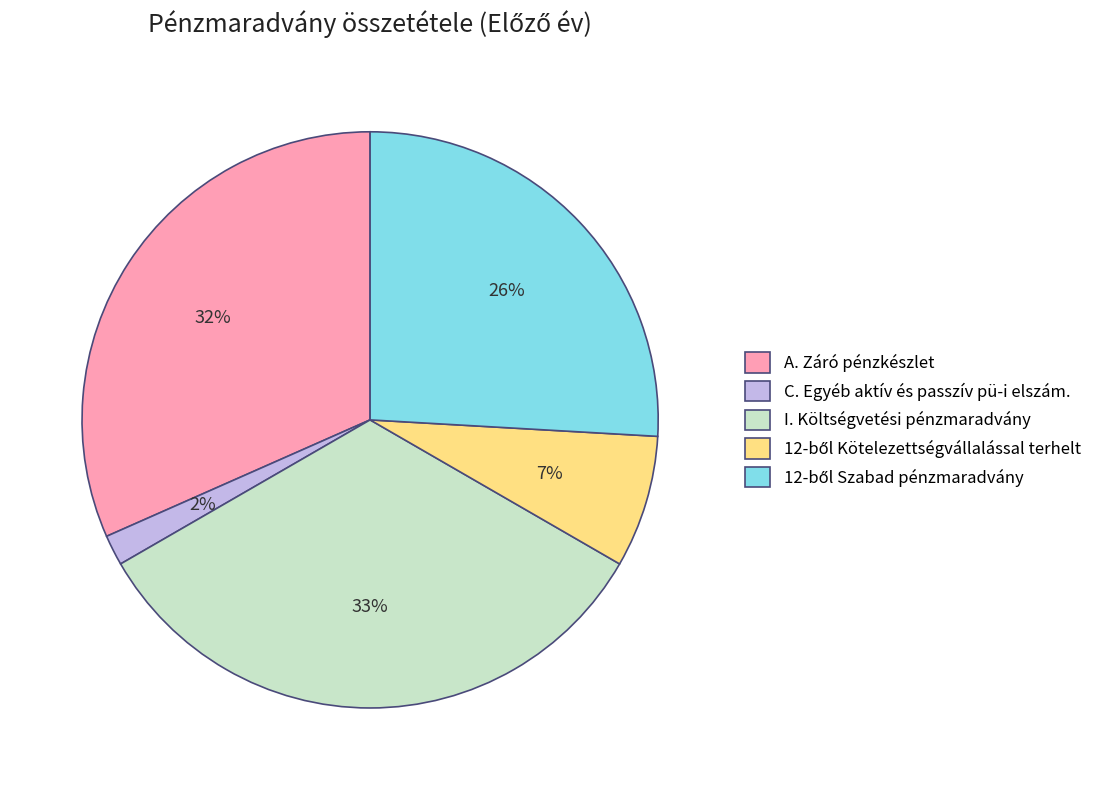

Count the number of slices in the pie.

5